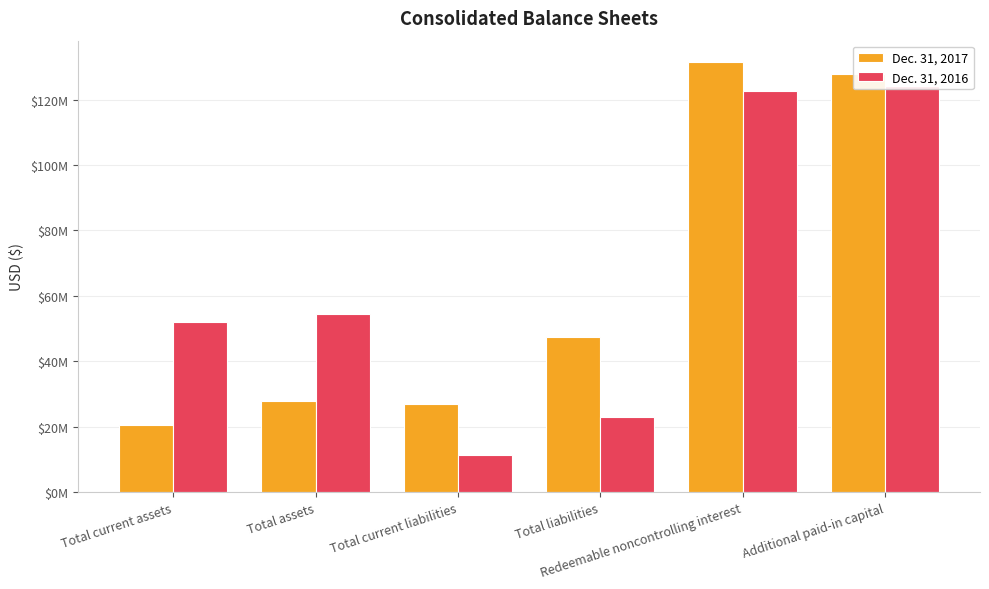

What is the label of the 4th bar from the right?

Total current liabilities